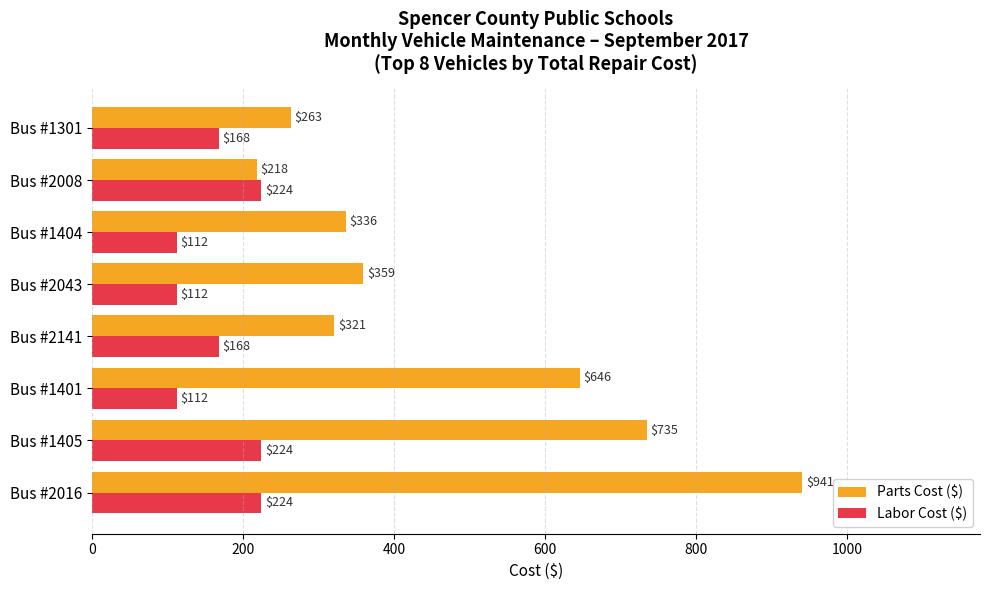

Is it true that Parts Cost ($) equals 345 at Bus #1405?

False